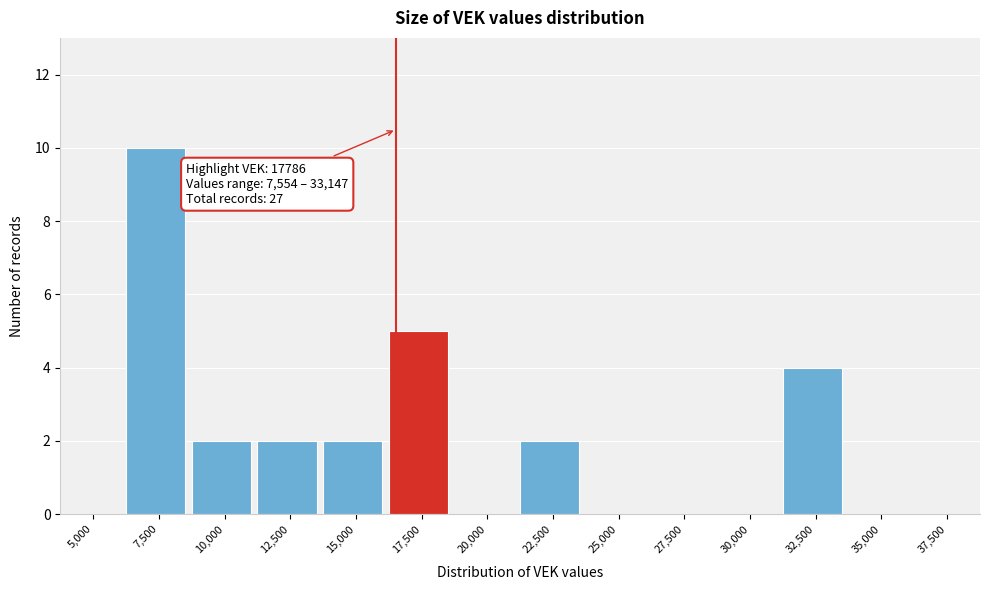

Reading left to right, transcribe all the data shown in this chart.

5,000=0	7,500=10	10,000=2	12,500=2	15,000=2	17,500=5	20,000=0	22,500=2	25,000=0	27,500=0	30,000=0	32,500=4	35,000=0	37,500=0